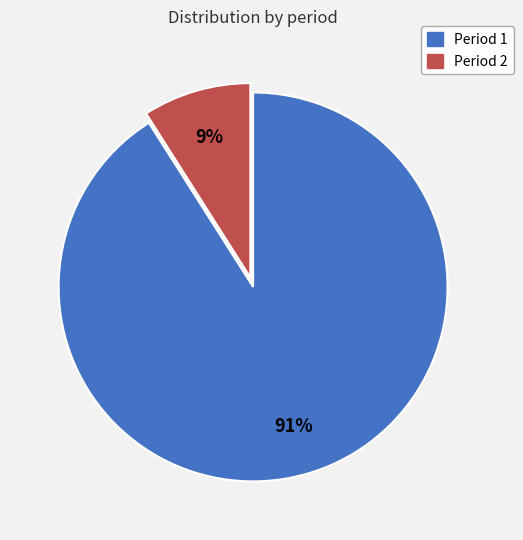

To the nearest percent, what is the difference between the largest and smallest slice percentages?

82%